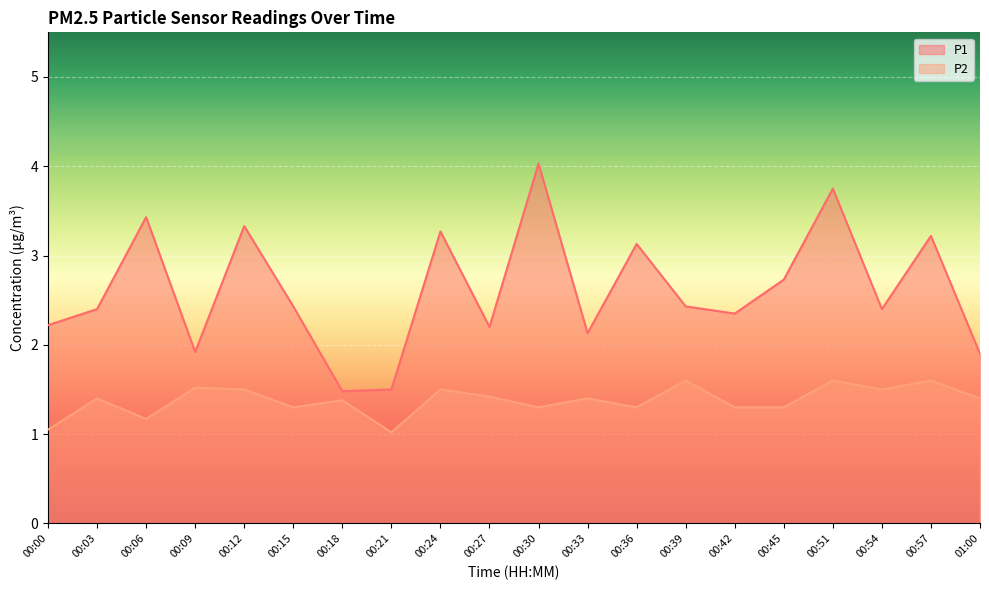

Reading right to left, transcribe all the data shown in this chart.

P1: 01:00=1.9	00:57=3.2	00:54=2.4	00:51=3.8	00:45=2.7	00:42=2.4	00:39=2.4	00:36=3.1	00:33=2.1	00:30=4.0	00:27=2.2	00:24=3.3	00:21=1.5	00:18=1.5	00:15=2.4	00:12=3.3	00:09=1.9	00:06=3.4	00:03=2.4	00:00=2.2
P2: 01:00=1.4	00:57=1.6	00:54=1.5	00:51=1.6	00:45=1.3	00:42=1.3	00:39=1.6	00:36=1.3	00:33=1.4	00:30=1.3	00:27=1.4	00:24=1.5	00:21=1.0	00:18=1.4	00:15=1.3	00:12=1.5	00:09=1.5	00:06=1.2	00:03=1.4	00:00=1.1